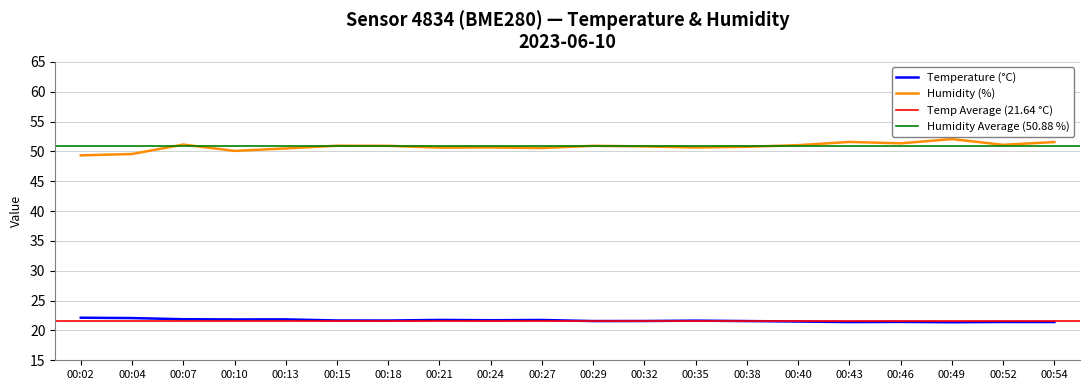

What is the sum of all humidity values?

1016.2